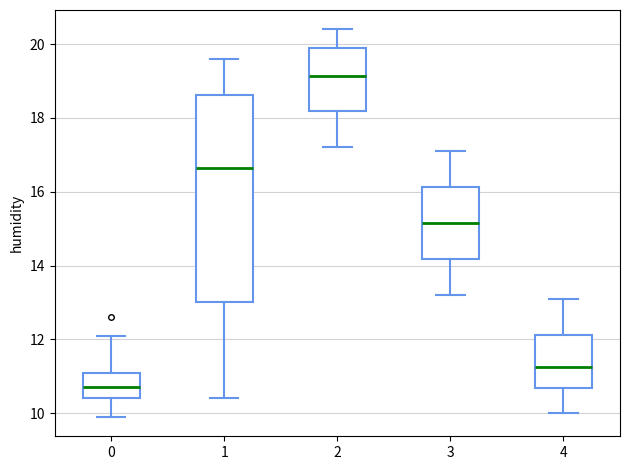

Which box's median line is the lowest?

0